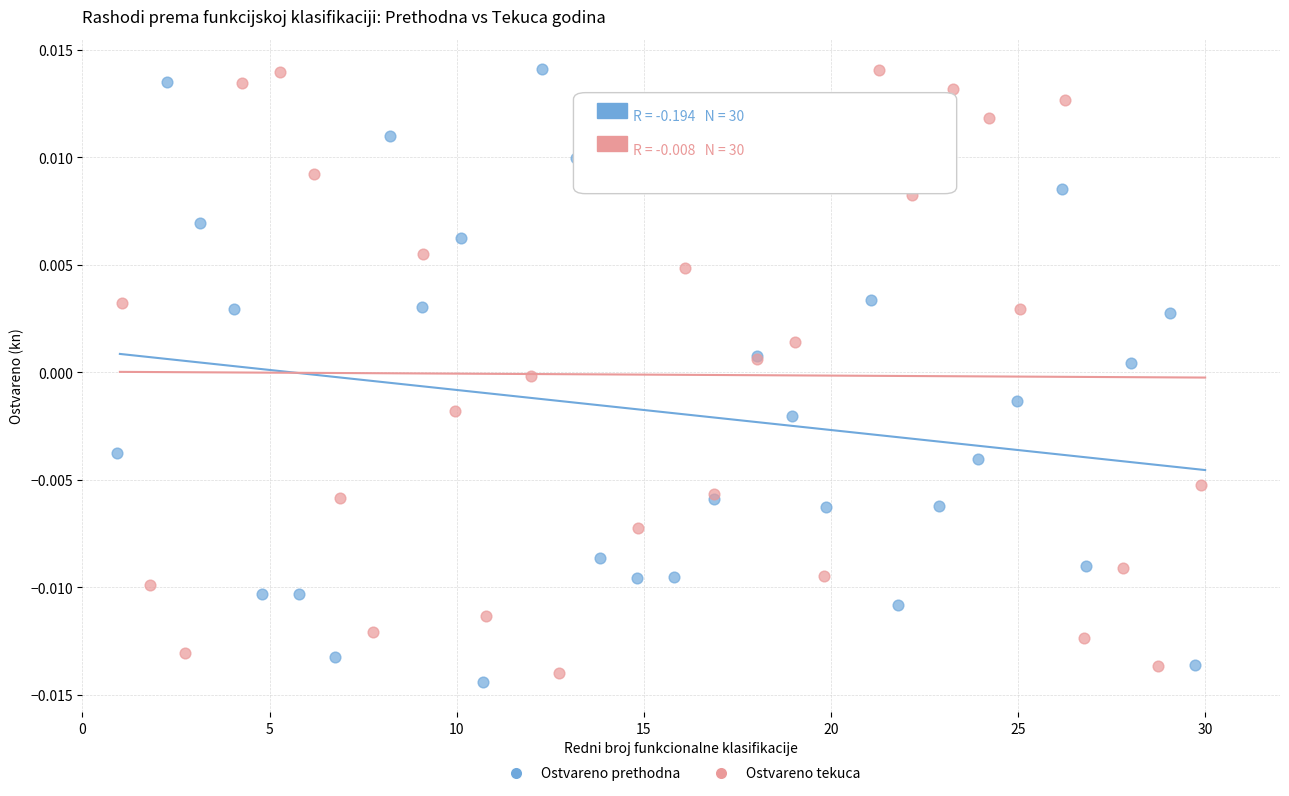

What are all the series names shown in the legend?

Ostvareno prethodna, Ostvareno tekuca